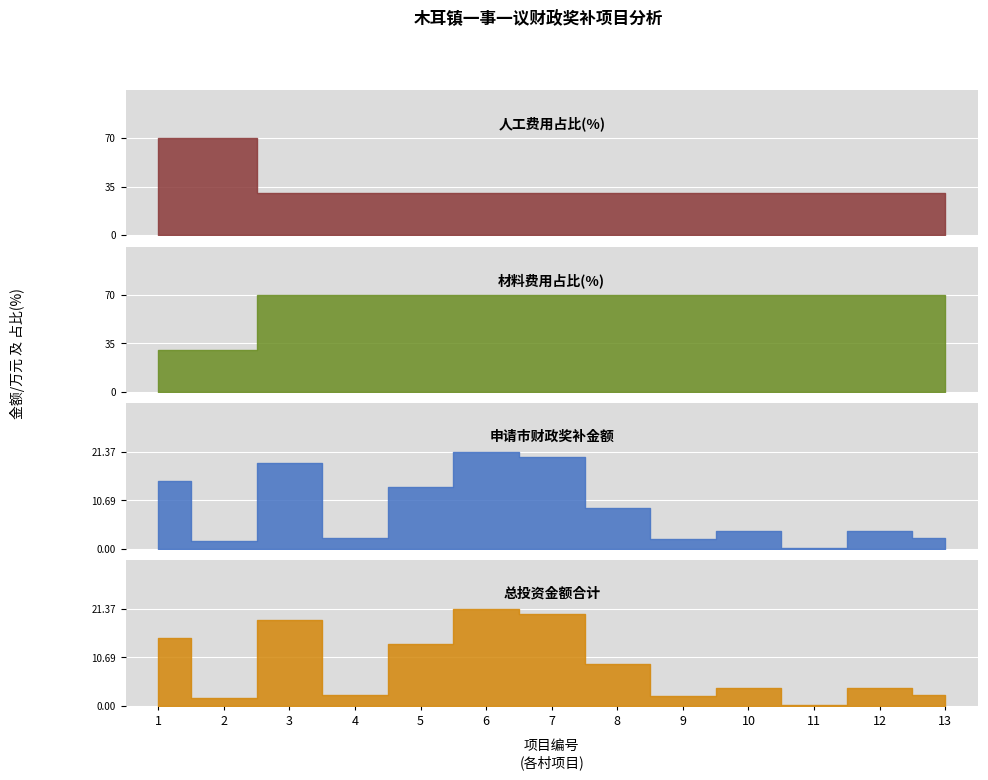

At which label is 材料费用占比(%) closest to 50?

1